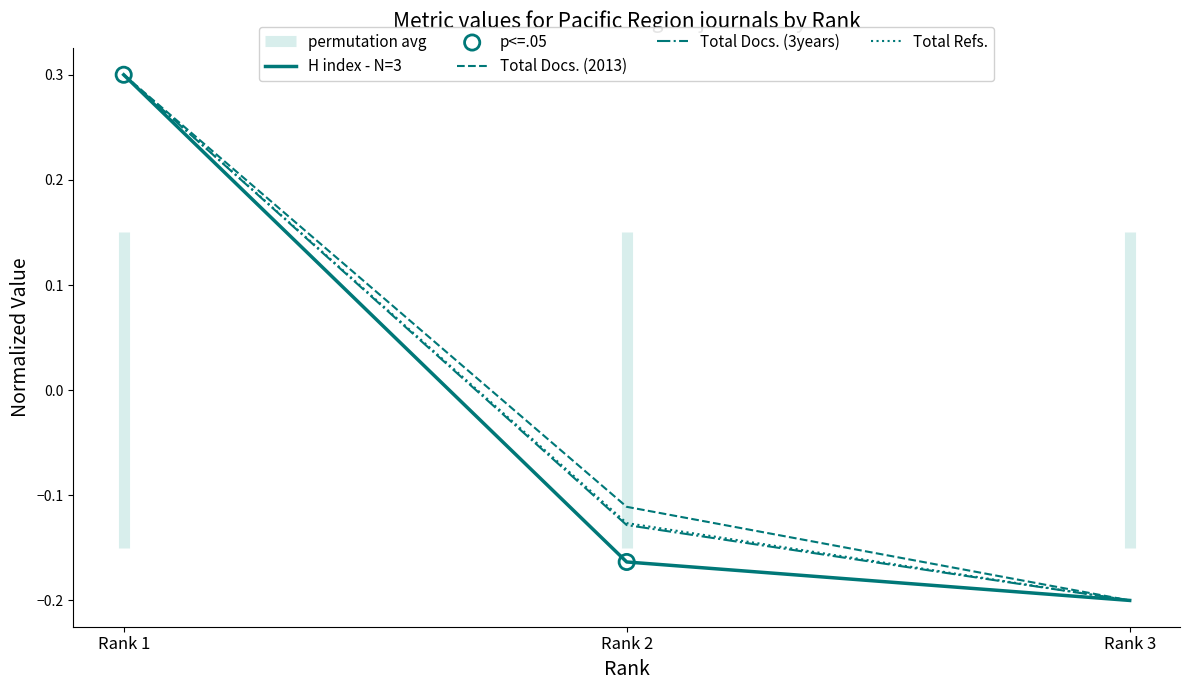

Which series has the largest total across all categories?

Total Docs. (2013)